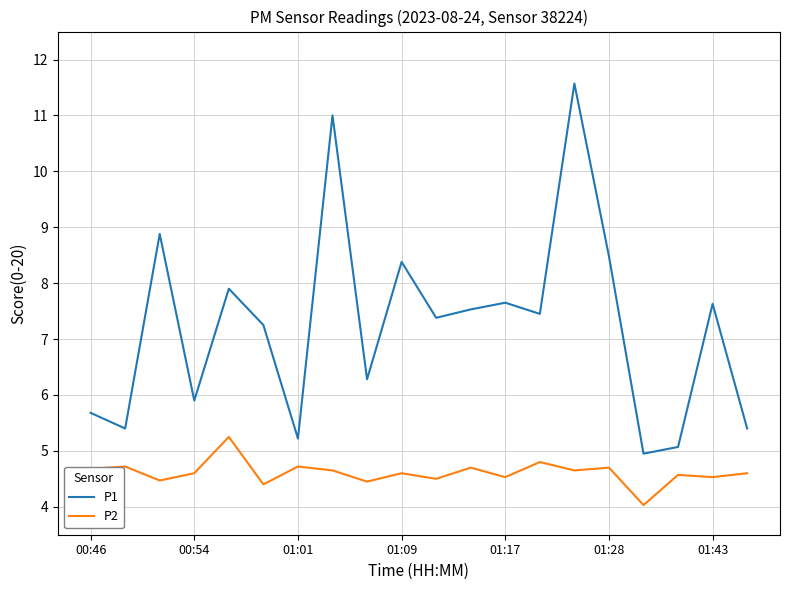

How many series are shown in this chart?

2